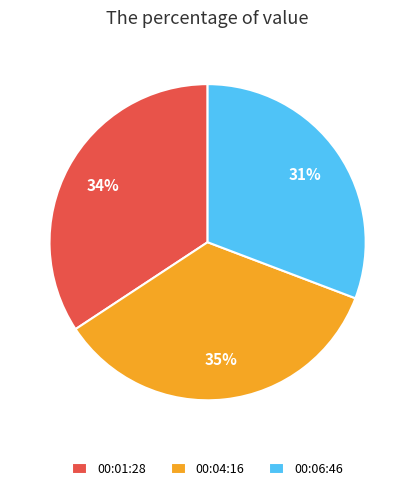

How many slices are in this pie chart?

3